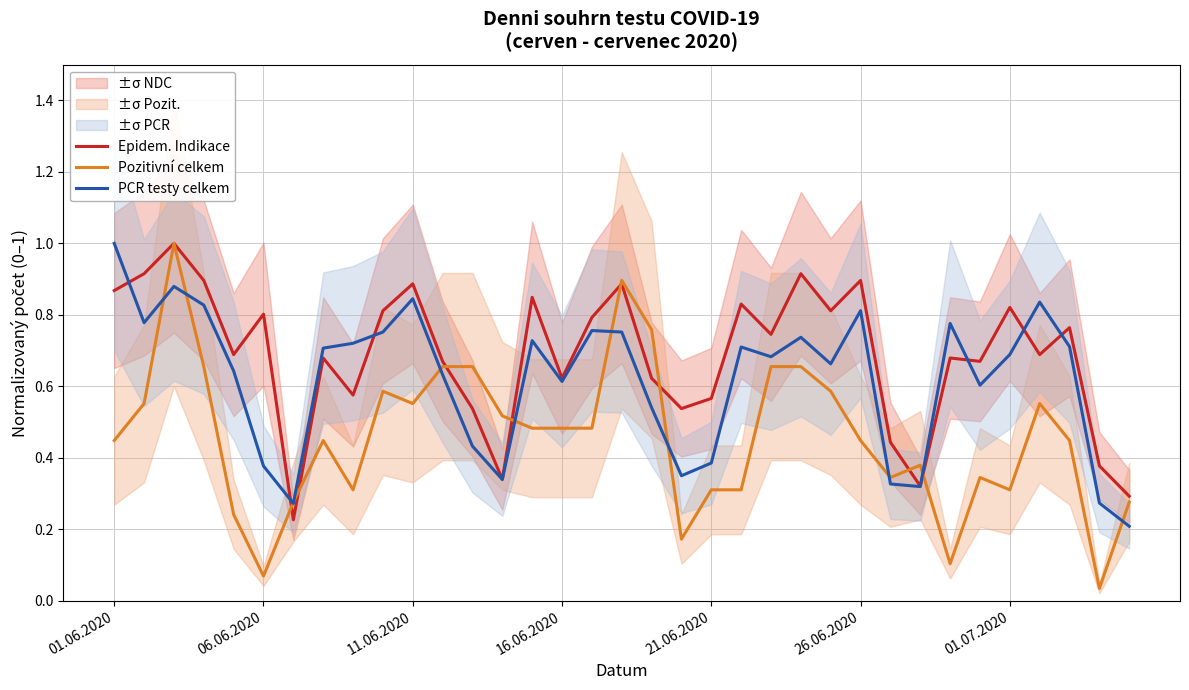

Reading left to right, transcribe all the data shown in this chart.

Epidem. Indikace: 0.9	0.9	1.0	0.9	0.7	0.8	0.2	0.7	0.6	0.8	0.9	0.7	0.5	0.3	0.8	0.6	0.8	0.9	0.6	0.5	0.6	0.8	0.7	0.9	0.8	0.9	0.4	0.3	0.7	0.7	0.8	0.7	0.8	0.4	0.3
Pozitivní celkem: 0.4	0.6	1.0	0.7	0.2	0.1	0.3	0.4	0.3	0.6	0.6	0.7	0.7	0.5	0.5	0.5	0.5	0.9	0.8	0.2	0.3	0.3	0.7	0.7	0.6	0.4	0.3	0.4	0.1	0.3	0.3	0.6	0.4	0.0	0.3
PCR testy celkem: 1.0	0.8	0.9	0.8	0.6	0.4	0.3	0.7	0.7	0.8	0.8	0.6	0.4	0.3	0.7	0.6	0.8	0.8	0.5	0.3	0.4	0.7	0.7	0.7	0.7	0.8	0.3	0.3	0.8	0.6	0.7	0.8	0.7	0.3	0.2